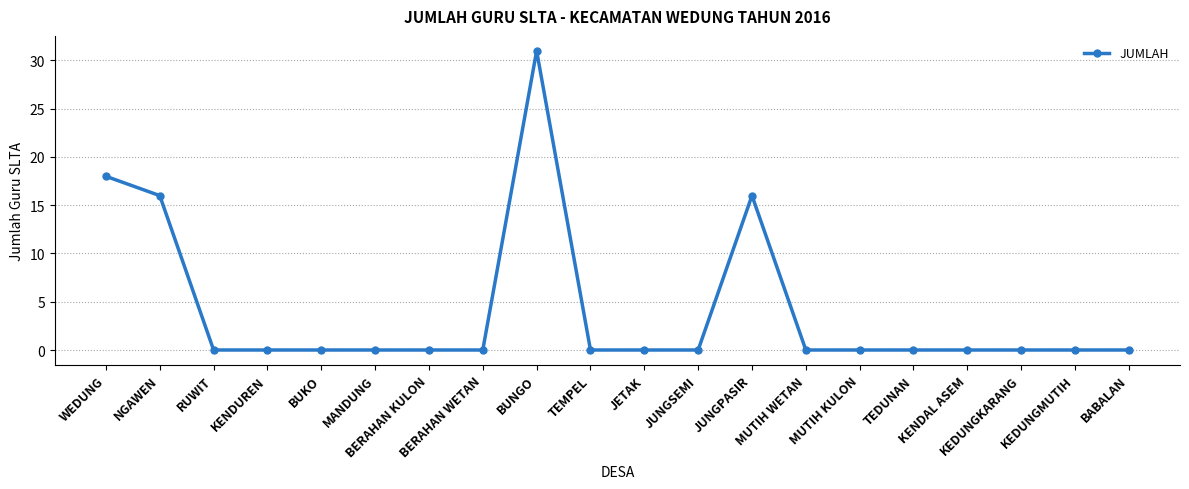

What is the label of the 5th point from the left?

BUKO